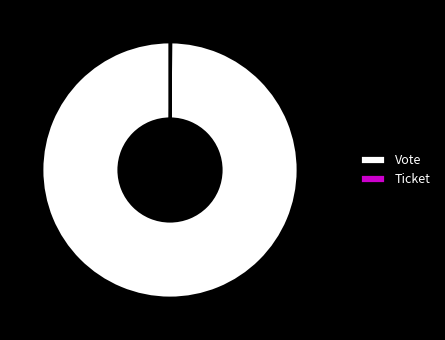

To the nearest percent, what is the average slice percentage?

50%